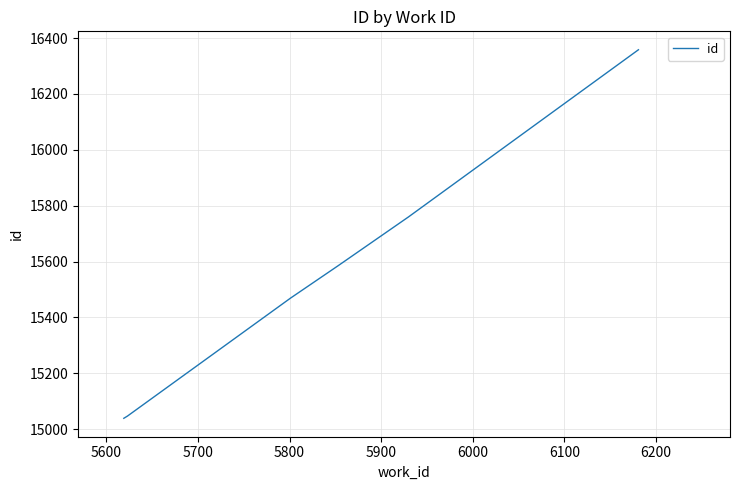

What is the greatest value displayed?

16358